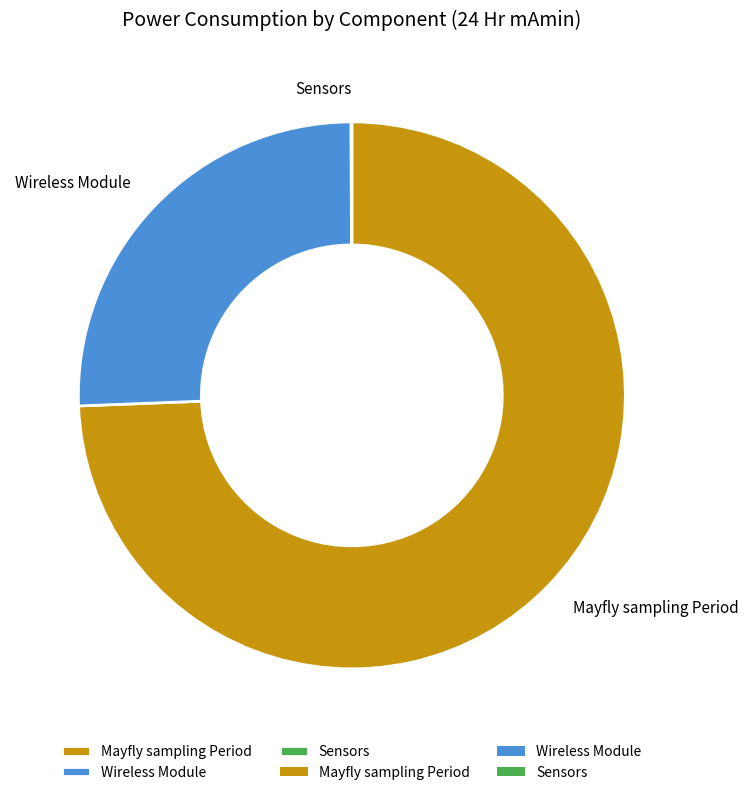

Which slice is the largest?

Mayfly sampling Period